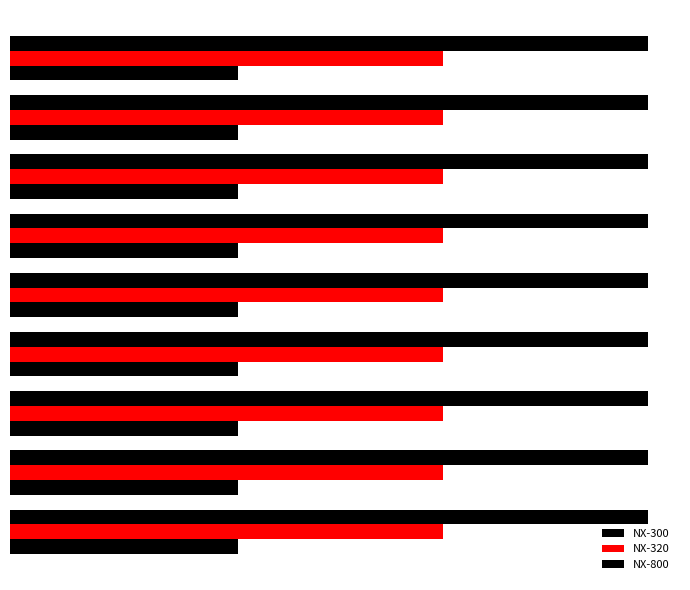

At how many categories does at least one series exceed 278069?

9